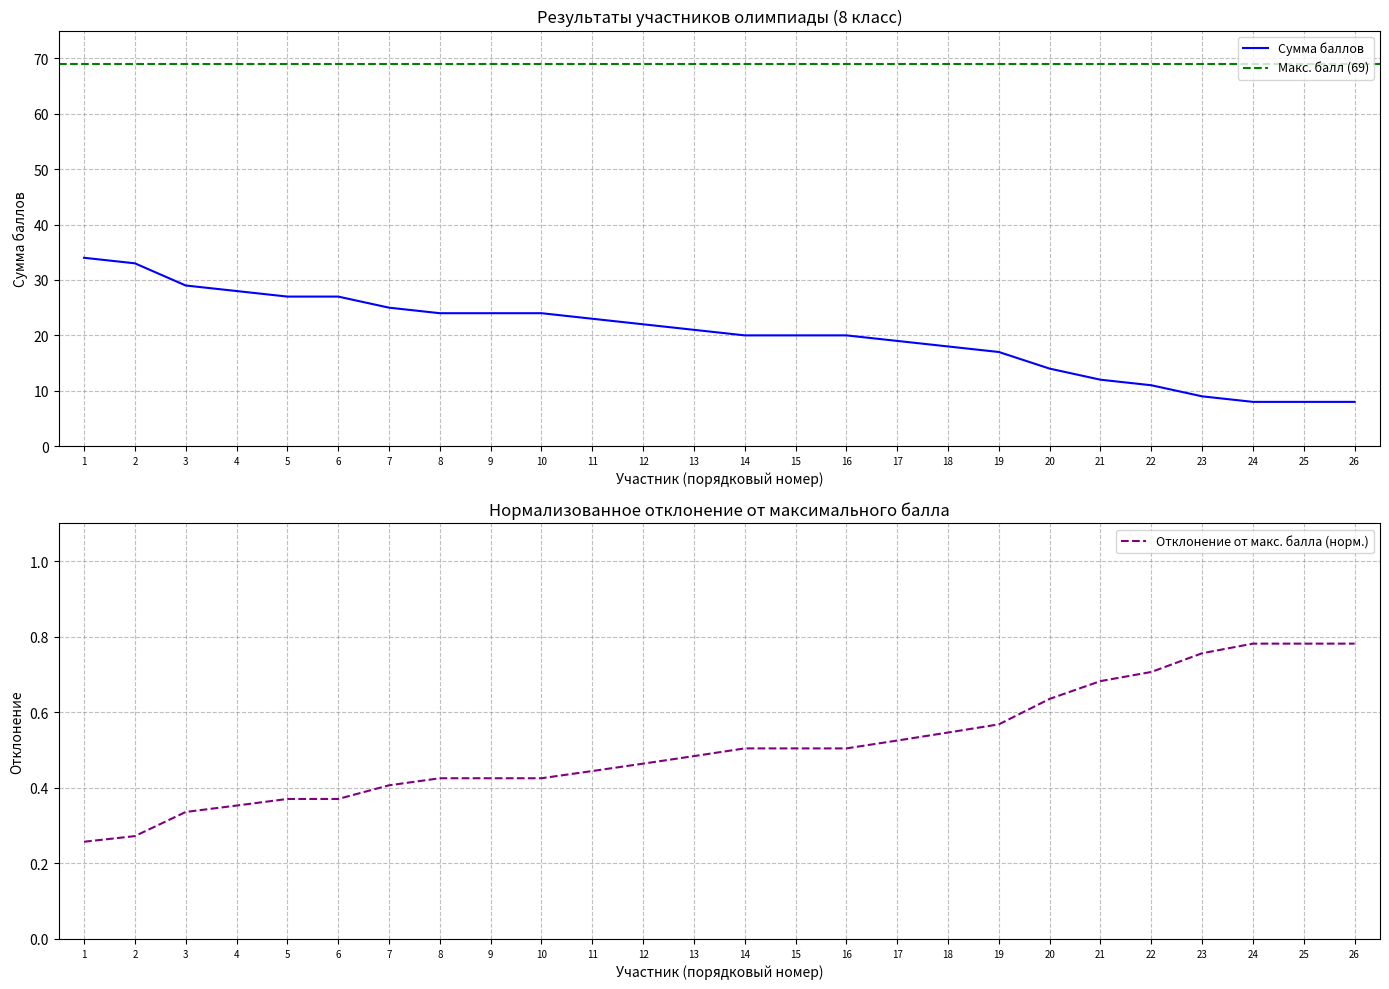

The Сумма баллов series shows 24 at 9. True or false?

True